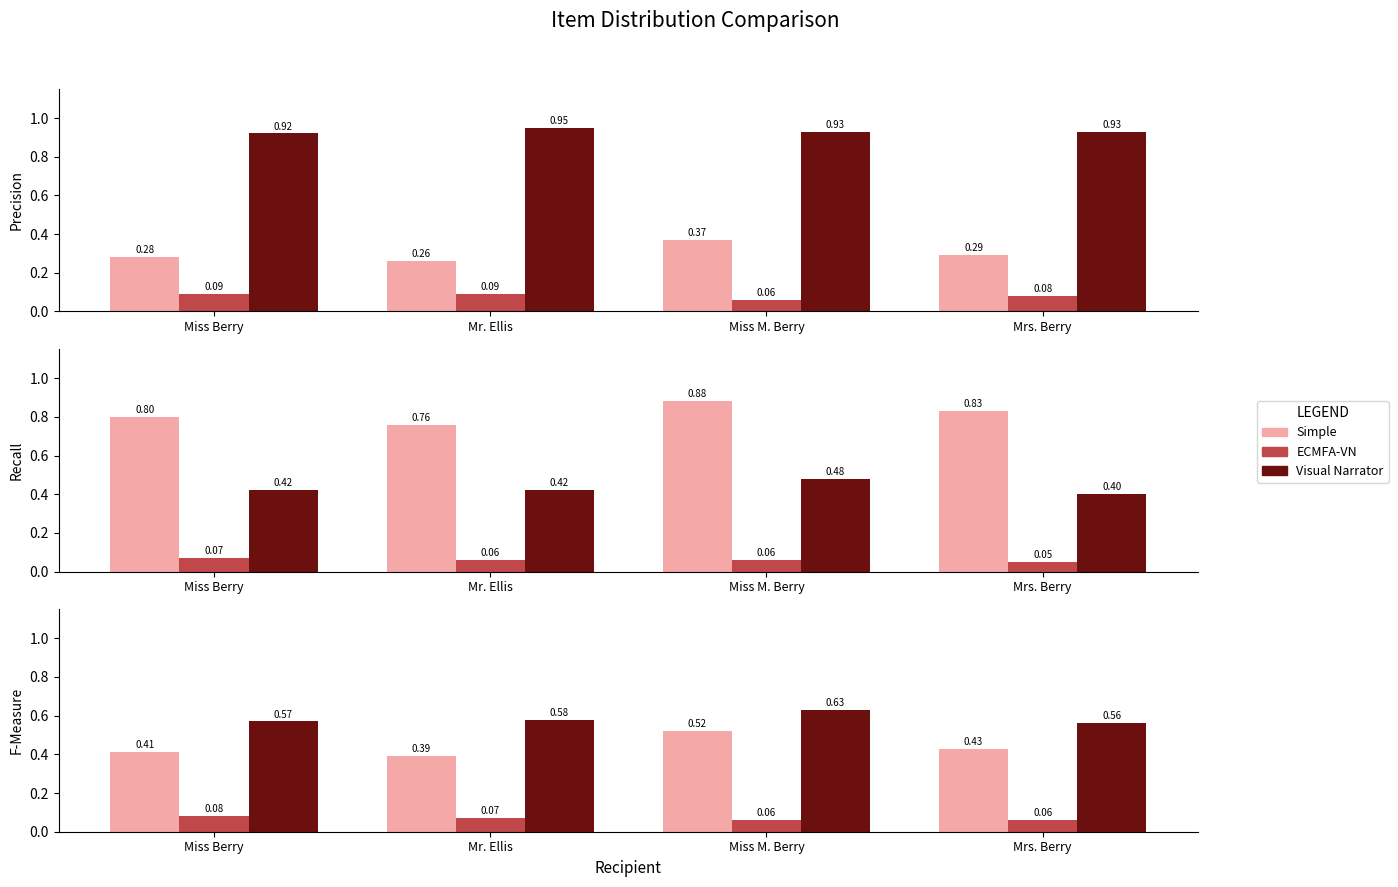

What is the difference between the maximum and minimum values in the Visual Narrator series?

0.1